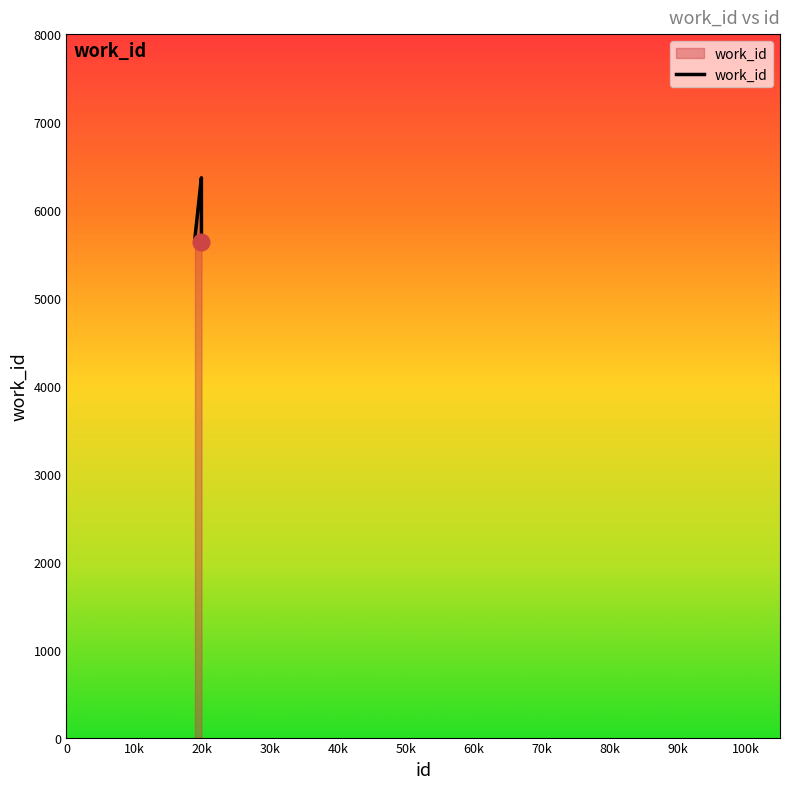

What is the greatest value displayed?

6366